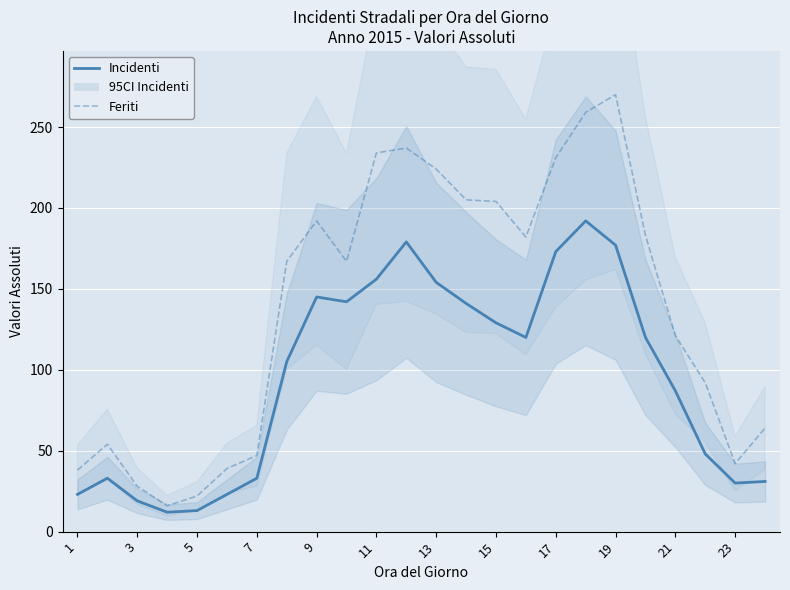

How many categories are shown in the chart?

24